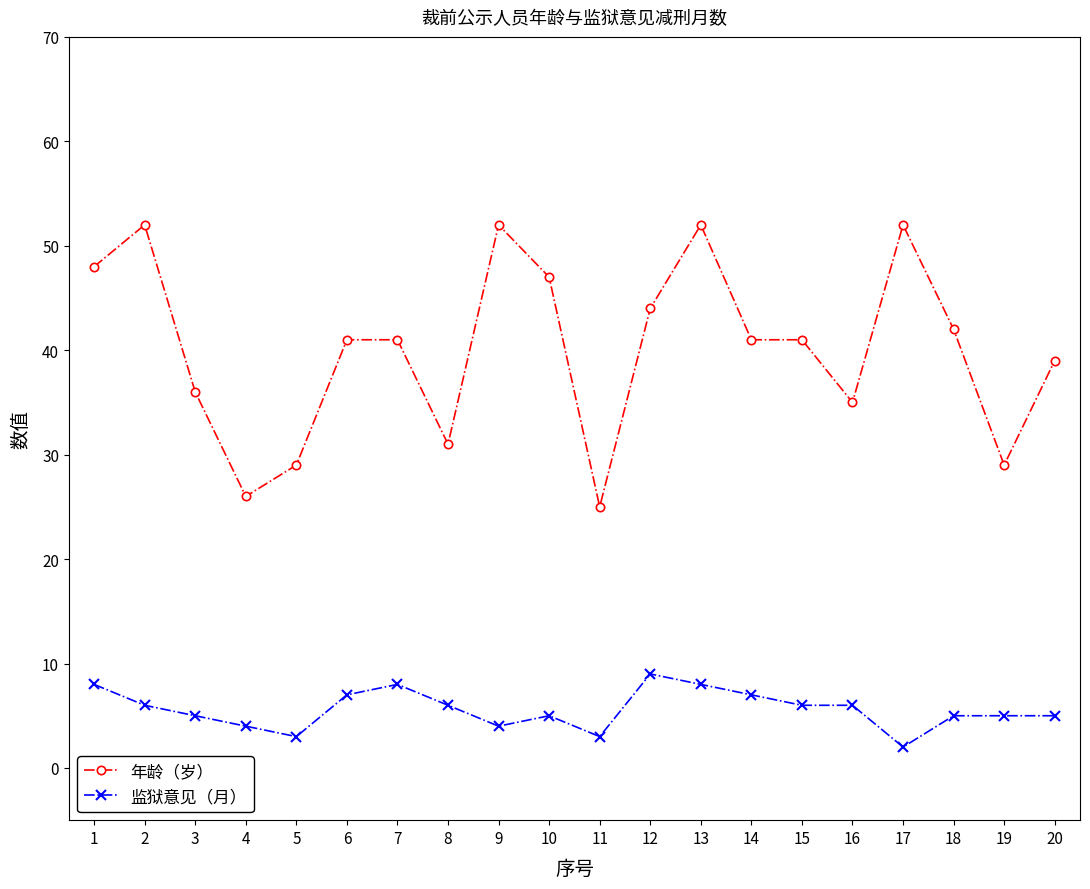

Between 17 and 19, which series saw the biggest shift?

年龄（岁）